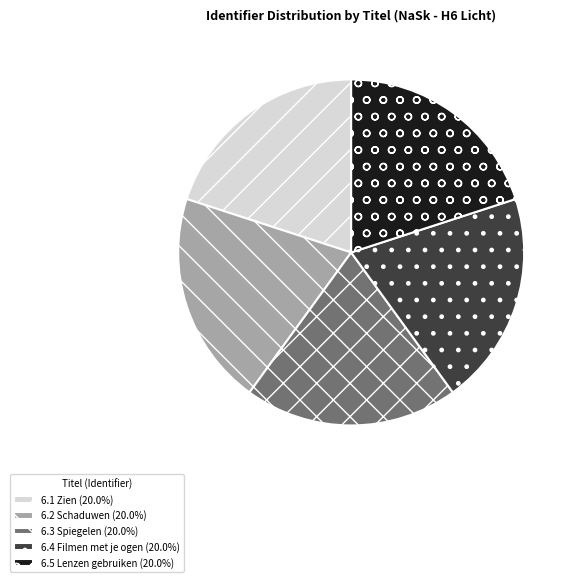

Is there a majority slice in this chart?

No